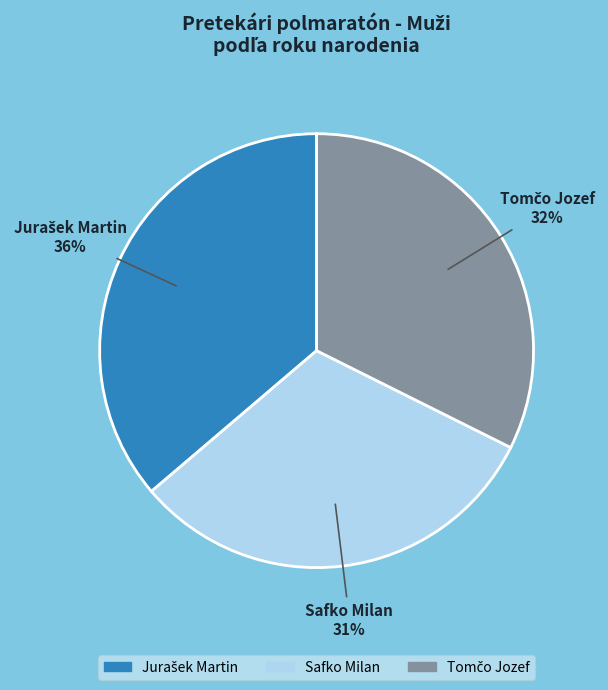

To the nearest percent, what is the average slice percentage?

33%